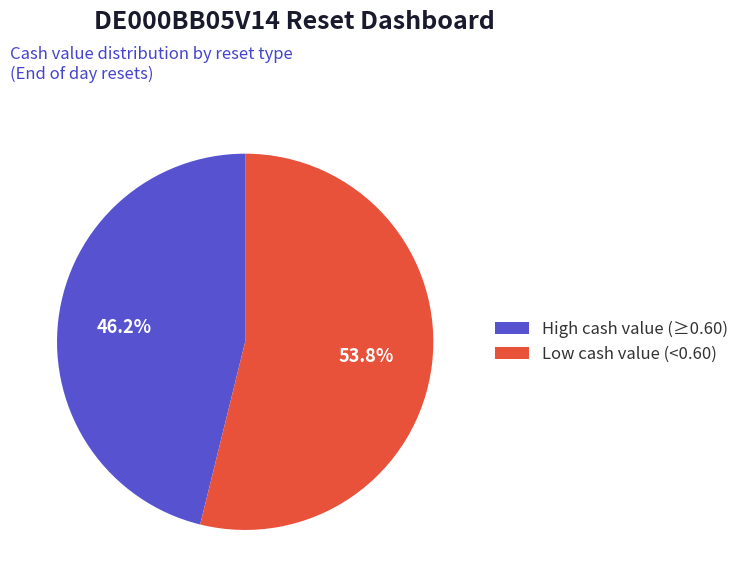

To the nearest percent, what is the average slice percentage?

50%